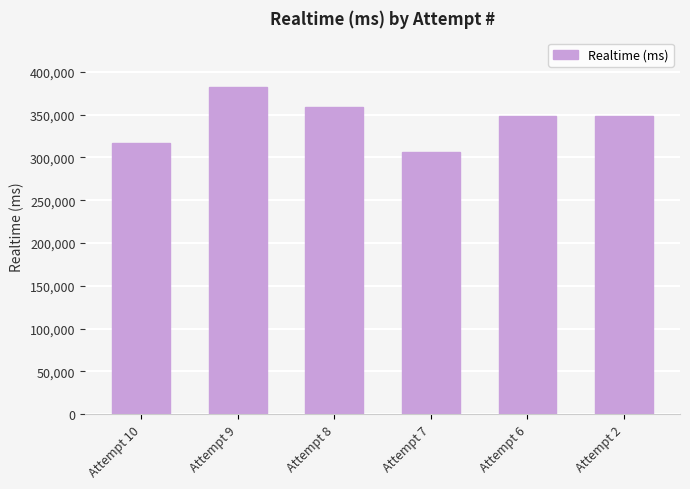

Approximately how many times larger is the value at Attempt 9 compared to Attempt 10?

1.2